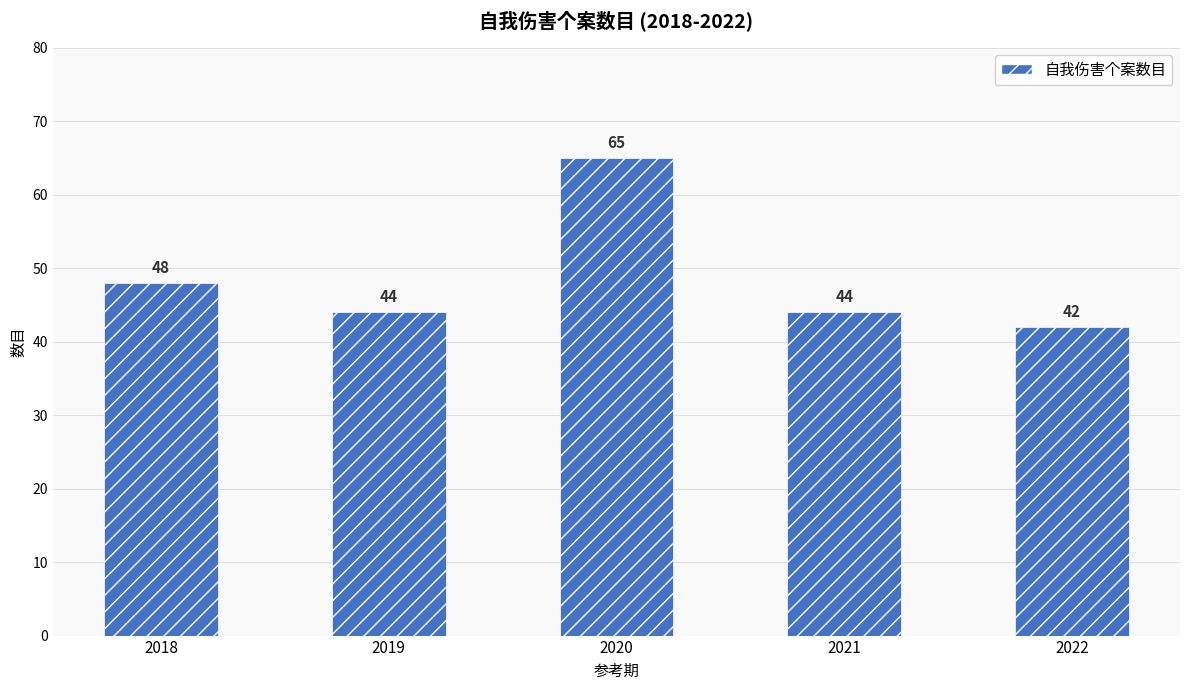

Which label corresponds to the largest value in the chart?

2020